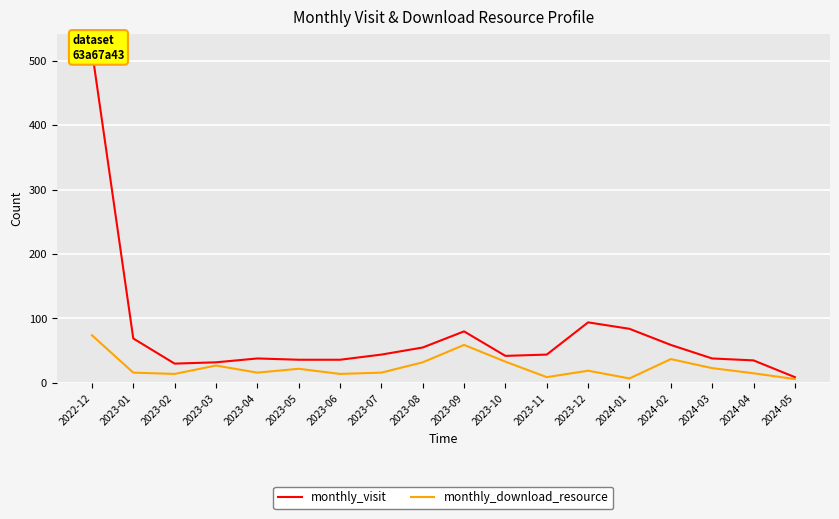

True or false: monthly_visit and monthly_download_resource intersect in this chart.

False